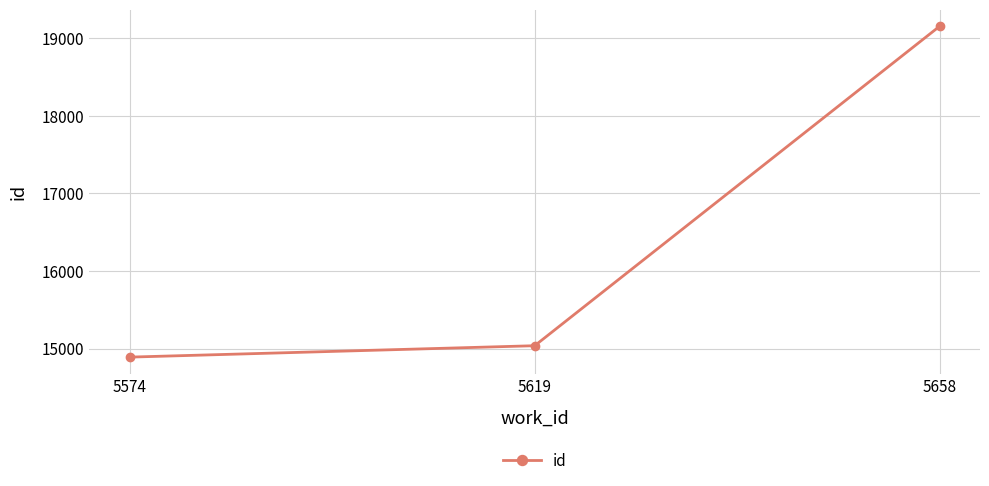

What is the sum of all values?

49079